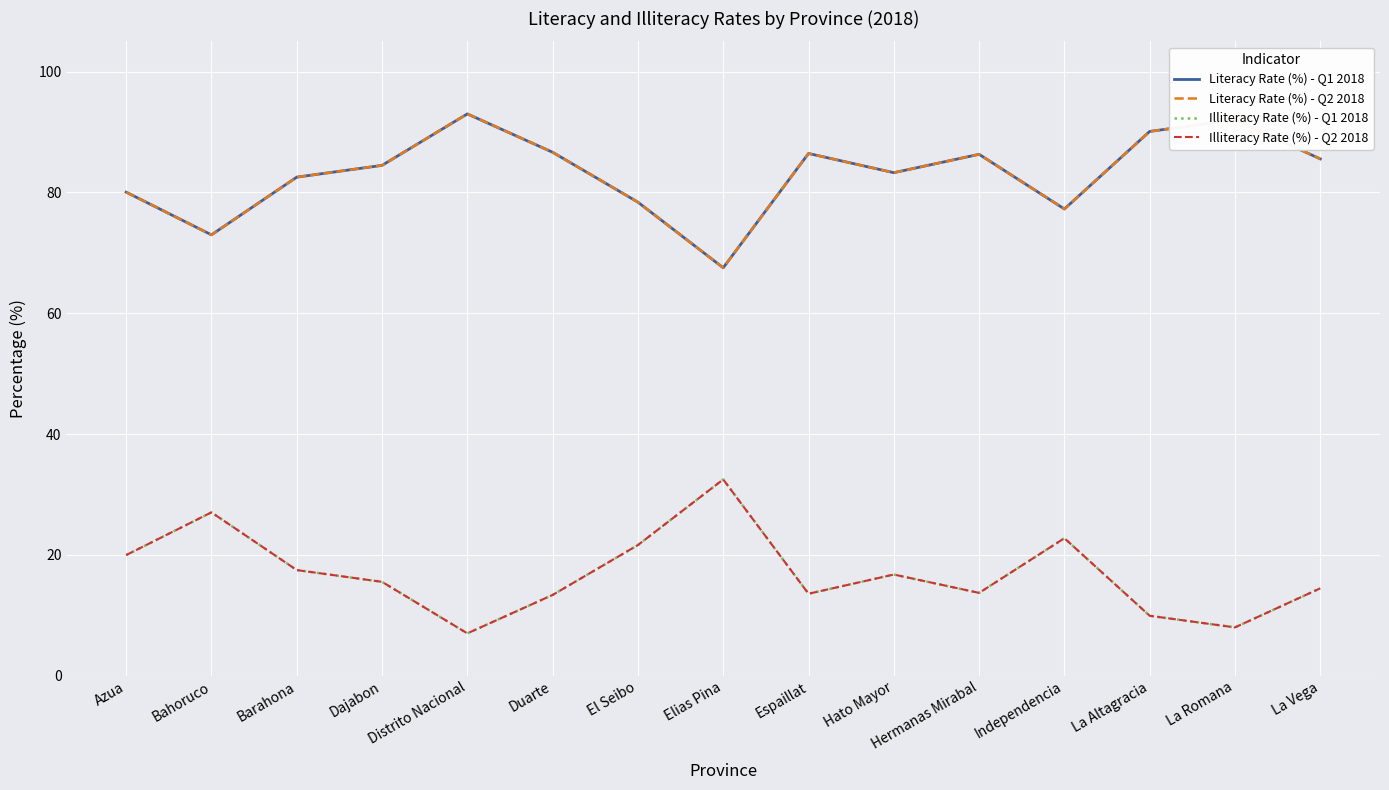

In Illiteracy Rate (%) - Q1 2018, how many points are lower than both neighbors (excluding endpoints)?

4